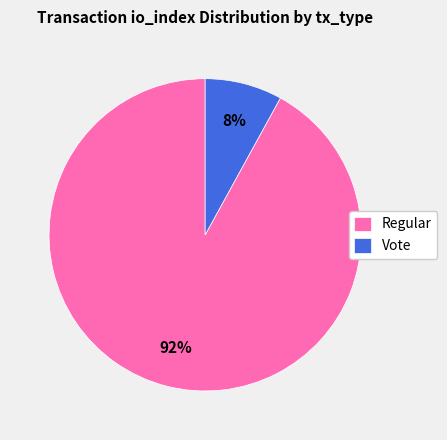

To the nearest percent, what is the difference between the Vote and Regular slice percentages?

84%